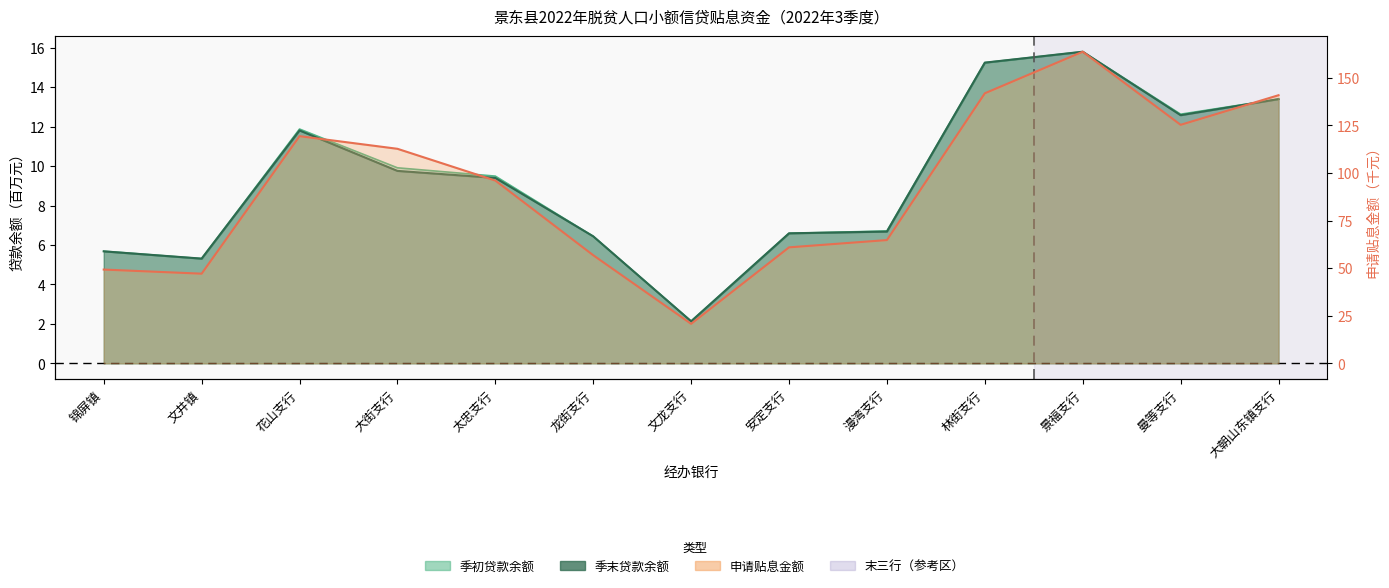

What is the sum of all 季末贷款余额 values?

120.8